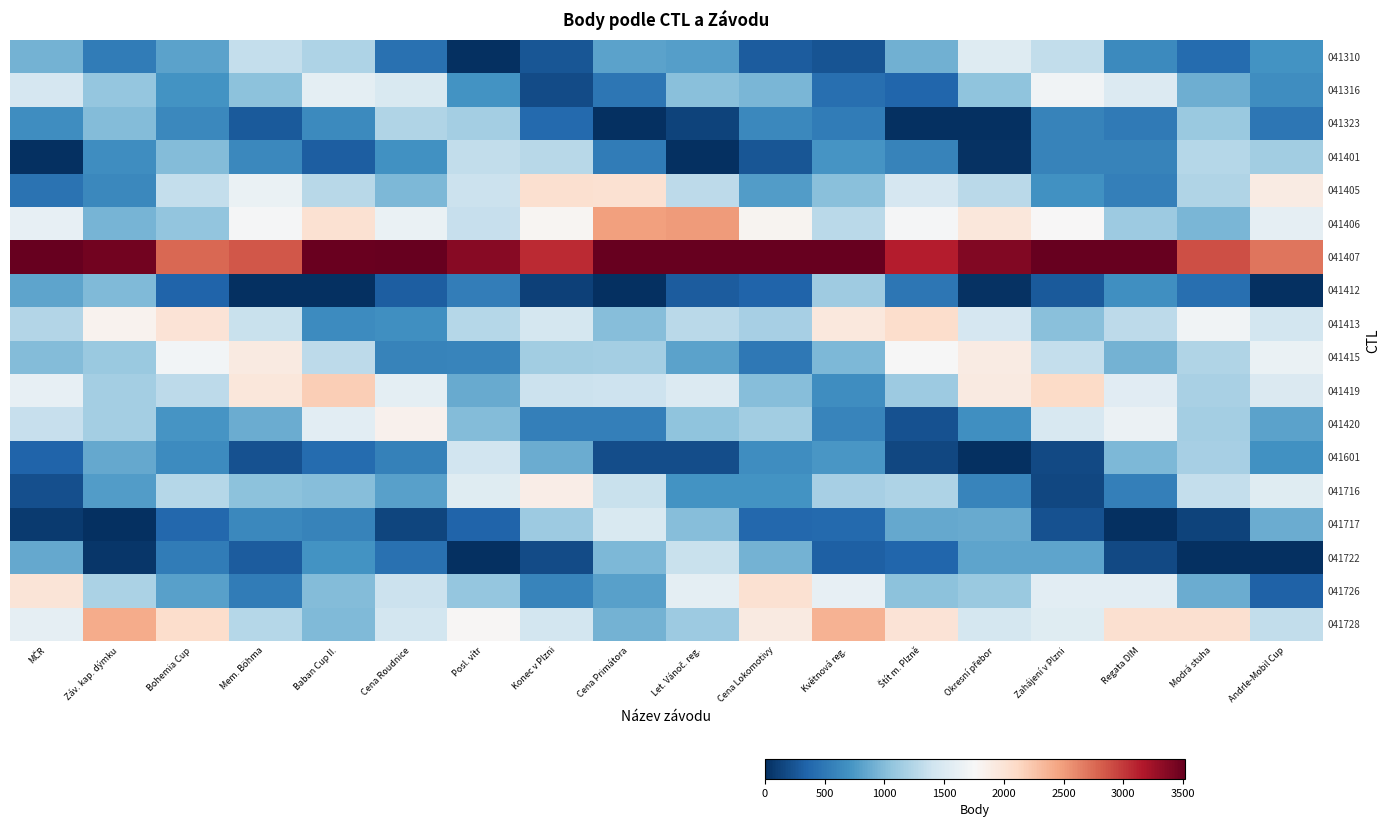

Reading left to right, list all the values displayed in this chart.

041728: MČR=1600.0	Záv. kap. dýmku=2417.0	Bohemia Cup=2062.0	Mem. Böhma=1262.0	Baban Cup II.=987.6	Cena Roudnice=1431.7	Posl. vítr=1778.6	Konec v Plzni=1439.0	Cena Primátora=933.4	Let. Vánoč. reg.=1123.9	Cena Lokomotivy=1921.4	Květnová reg.=2369.8	Štít m. Plzně=1994.5	Okresní přebor=1453.3	Zahájení v Plzni=1546.1	Regata DIM=2041.4	Modrá stuha=2038.8	Andrle-Mobil Cup=1331.0
041726: MČR=1983.3	Záv. kap. dýmku=1206.0	Bohemia Cup=797.9	Mem. Böhma=533.0	Baban Cup II.=1001.5	Cena Roudnice=1381.7	Posl. vítr=1076.1	Konec v Plzni=596.9	Cena Primátora=799.7	Let. Vánoč. reg.=1592.4	Cena Lokomotivy=2020.1	Květnová reg.=1613.3	Štít m. Plzně=1037.4	Okresní přebor=1100.9	Zahájení v Plzni=1579.4	Regata DIM=1576.7	Modrá stuha=885.4	Andrle-Mobil Cup=342.5
041722: MČR=858.7	Záv. kap. dýmku=50.5	Bohemia Cup=527.0	Mem. Böhma=299.0	Baban Cup II.=713.8	Cena Roudnice=440.0	Posl. vítr=0.0	Konec v Plzni=190.6	Cena Primátora=971.9	Let. Vánoč. reg.=1373.8	Cena Lokomotivy=933.1	Květnová reg.=323.7	Štít m. Plzně=362.2	Okresní přebor=830.3	Zahájení v Plzni=834.4	Regata DIM=165.3	Modrá stuha=0.0	Andrle-Mobil Cup=0.0
041717: MČR=80.6	Záv. kap. dýmku=0.0	Bohemia Cup=383.1	Mem. Böhma=621.0	Baban Cup II.=587.2	Cena Roudnice=144.8	Posl. vítr=352.0	Konec v Plzni=1115.4	Cena Primátora=1487.4	Let. Vánoč. reg.=1012.0	Cena Lokomotivy=371.6	Květnová reg.=390.3	Štít m. Plzně=854.8	Okresní přebor=872.3	Zahájení v Plzni=230.4	Regata DIM=0.0	Modrá stuha=125.2	Andrle-Mobil Cup=887.8
041716: MČR=211.6	Záv. kap. dýmku=775.2	Bohemia Cup=1257.6	Mem. Böhma=1036.4	Baban Cup II.=1009.0	Cena Roudnice=802.0	Posl. vítr=1542.1	Konec v Plzni=1881.2	Cena Primátora=1371.6	Let. Vánoč. reg.=703.9	Cena Lokomotivy=708.9	Květnová reg.=1176.7	Štít m. Plzně=1213.7	Okresní přebor=602.7	Zahájení v Plzni=161.1	Regata DIM=562.4	Modrá stuha=1342.9	Andrle-Mobil Cup=1550.9
041601: MČR=348.1	Záv. kap. dýmku=860.9	Bohemia Cup=658.2	Mem. Böhma=227.0	Baban Cup II.=411.3	Cena Roudnice=564.0	Posl. vítr=1428.0	Konec v Plzni=886.0	Cena Primátora=195.8	Let. Vánoč. reg.=193.7	Cena Lokomotivy=671.7	Květnová reg.=733.5	Štít m. Plzně=156.0	Okresní přebor=0.0	Zahájení v Plzni=175.5	Regata DIM=967.8	Modrá stuha=1170.4	Andrle-Mobil Cup=692.0
041420: MČR=1352.4	Záv. kap. dýmku=1162.0	Bohemia Cup=726.1	Mem. Böhma=889.6	Baban Cup II.=1570.1	Cena Roudnice=1840.2	Posl. vítr=998.0	Konec v Plzni=561.8	Cena Primátora=559.6	Let. Vánoč. reg.=1054.2	Cena Lokomotivy=1145.1	Květnová reg.=602.2	Štít m. Plzně=226.1	Okresní přebor=674.3	Zahájení v Plzni=1471.7	Regata DIM=1662.2	Modrá stuha=1157.6	Andrle-Mobil Cup=819.8
041419: MČR=1613.9	Záv. kap. dýmku=1166.5	Bohemia Cup=1304.2	Mem. Böhma=1951.0	Baban Cup II.=2187.5	Cena Roudnice=1591.1	Posl. vítr=873.7	Konec v Plzni=1380.0	Cena Primátora=1395.1	Let. Vánoč. reg.=1518.4	Cena Lokomotivy=1010.0	Květnová reg.=662.1	Štít m. Plzně=1125.2	Okresní přebor=1920.7	Zahájení v Plzni=2092.9	Regata DIM=1558.1	Modrá stuha=1185.6	Andrle-Mobil Cup=1503.4
041415: MČR=992.0	Záv. kap. dýmku=1099.8	Bohemia Cup=1711.9	Mem. Böhma=1917.3	Baban Cup II.=1301.2	Cena Roudnice=580.2	Posl. vítr=598.2	Konec v Plzni=1142.1	Cena Primátora=1156.0	Let. Vánoč. reg.=824.2	Cena Lokomotivy=499.8	Květnová reg.=971.4	Štít m. Plzně=1758.2	Okresní přebor=1906.6	Zahájení v Plzni=1338.7	Regata DIM=932.0	Modrá stuha=1222.9	Andrle-Mobil Cup=1635.4
041413: MČR=1239.7	Záv. kap. dýmku=1817.4	Bohemia Cup=1995.6	Mem. Böhma=1365.8	Baban Cup II.=648.1	Cena Roudnice=685.7	Posl. vítr=1260.5	Konec v Plzni=1452.8	Cena Primátora=1007.3	Let. Vánoč. reg.=1290.0	Cena Lokomotivy=1174.2	Květnová reg.=1945.7	Štít m. Plzně=2065.8	Okresní přebor=1463.4	Zahájení v Plzni=1024.5	Regata DIM=1293.3	Modrá stuha=1699.3	Andrle-Mobil Cup=1436.1
041412: MČR=830.8	Záv. kap. dýmku=986.5	Bohemia Cup=349.7	Mem. Böhma=0.0	Baban Cup II.=0.0	Cena Roudnice=312.7	Posl. vítr=538.9	Konec v Plzni=119.4	Cena Primátora=0.0	Let. Vánoč. reg.=292.7	Cena Lokomotivy=344.0	Květnová reg.=1131.4	Štít m. Plzně=494.4	Okresní přebor=26.5	Zahájení v Plzni=279.1	Regata DIM=685.5	Modrá stuha=439.3	Andrle-Mobil Cup=0.0
041407: MČR=3517.0	Záv. kap. dýmku=3454.6	Bohemia Cup=2763.5	Mem. Böhma=2855.1	Baban Cup II.=3498.0	Cena Roudnice=3517.0	Posl. vítr=3357.2	Konec v Plzni=3067.7	Cena Primátora=3517.0	Let. Vánoč. reg.=3517.0	Cena Lokomotivy=3517.0	Květnová reg.=3517.0	Štít m. Plzně=3139.1	Okresní přebor=3381.9	Zahájení v Plzni=3517.0	Regata DIM=3517.0	Modrá stuha=2893.0	Andrle-Mobil Cup=2698.8
041406: MČR=1608.2	Záv. kap. dýmku=939.5	Bohemia Cup=1063.3	Mem. Böhma=1740.7	Baban Cup II.=2026.7	Cena Roudnice=1643.1	Posl. vítr=1351.7	Konec v Plzni=1789.2	Cena Primátora=2483.1	Let. Vánoč. reg.=2502.8	Cena Lokomotivy=1801.6	Květnová reg.=1289.9	Štít m. Plzně=1734.0	Okresní přebor=1957.3	Zahájení v Plzni=1761.3	Regata DIM=1116.4	Modrá stuha=955.0	Andrle-Mobil Cup=1604.4
041405: MČR=466.5	Záv. kap. dýmku=624.6	Bohemia Cup=1334.9	Mem. Böhma=1644.5	Baban Cup II.=1269.3	Cena Roudnice=969.2	Posl. vítr=1382.9	Konec v Plzni=2043.8	Cena Primátora=2029.3	Let. Vánoč. reg.=1301.2	Cena Lokomotivy=776.3	Květnová reg.=1019.9	Štít m. Plzně=1467.6	Okresní přebor=1290.0	Zahájení v Plzni=692.6	Regata DIM=561.0	Modrá stuha=1227.9	Andrle-Mobil Cup=1909.5
041401: MČR=0.0	Záv. kap. dýmku=672.1	Bohemia Cup=999.6	Mem. Böhma=626.1	Baban Cup II.=310.7	Cena Roudnice=696.1	Posl. vítr=1322.4	Konec v Plzni=1275.7	Cena Primátora=525.6	Let. Vánoč. reg.=0.0	Cena Lokomotivy=248.6	Květnová reg.=721.4	Štít m. Plzně=590.3	Okresní přebor=13.8	Zahájení v Plzni=578.0	Regata DIM=585.9	Modrá stuha=1261.6	Andrle-Mobil Cup=1149.5
041323: MČR=661.2	Záv. kap. dýmku=1000.5	Bohemia Cup=621.7	Mem. Böhma=285.1	Baban Cup II.=638.7	Cena Roudnice=1230.4	Posl. vítr=1154.7	Konec v Plzni=388.3	Cena Primátora=0.0	Let. Vánoč. reg.=128.8	Cena Lokomotivy=631.2	Květnová reg.=534.7	Štít m. Plzně=0.0	Okresní přebor=0.0	Zahájení v Plzni=586.6	Regata DIM=509.0	Modrá stuha=1111.0	Andrle-Mobil Cup=493.6
041316: MČR=1465.4	Záv. kap. dýmku=1074.4	Bohemia Cup=711.7	Mem. Böhma=1031.3	Baban Cup II.=1589.7	Cena Roudnice=1489.4	Posl. vítr=713.1	Konec v Plzni=189.6	Cena Primátora=483.7	Let. Vánoč. reg.=1018.6	Cena Lokomotivy=956.5	Květnová reg.=439.3	Štít m. Plzně=368.1	Okresní přebor=1048.3	Zahájení v Plzni=1692.5	Regata DIM=1523.3	Modrá stuha=904.0	Andrle-Mobil Cup=670.2
041310: MČR=922.1	Záv. kap. dýmku=529.2	Bohemia Cup=814.1	Mem. Böhma=1341.7	Baban Cup II.=1222.1	Cena Roudnice=442.8	Posl. vítr=0.0	Konec v Plzni=254.8	Cena Primátora=824.1	Let. Vánoč. reg.=794.7	Cena Lokomotivy=300.6	Květnová reg.=237.3	Štít m. Plzně=908.2	Okresní přebor=1528.2	Zahájení v Plzni=1325.8	Regata DIM=639.6	Modrá stuha=412.0	Andrle-Mobil Cup=703.0